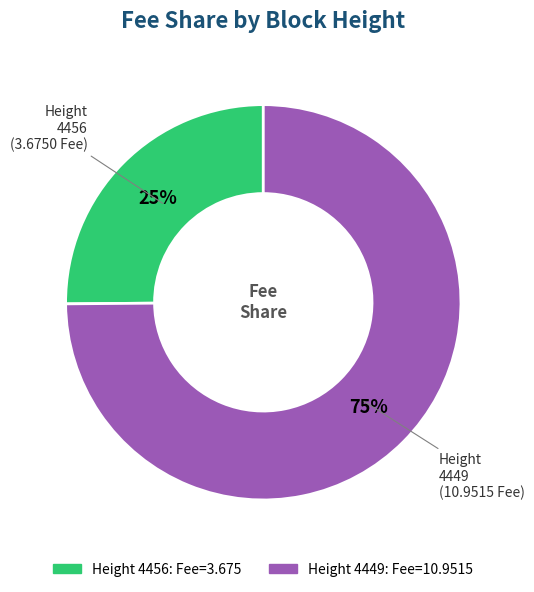

To the nearest percent, what is the difference between the largest and smallest slice percentages?

50%